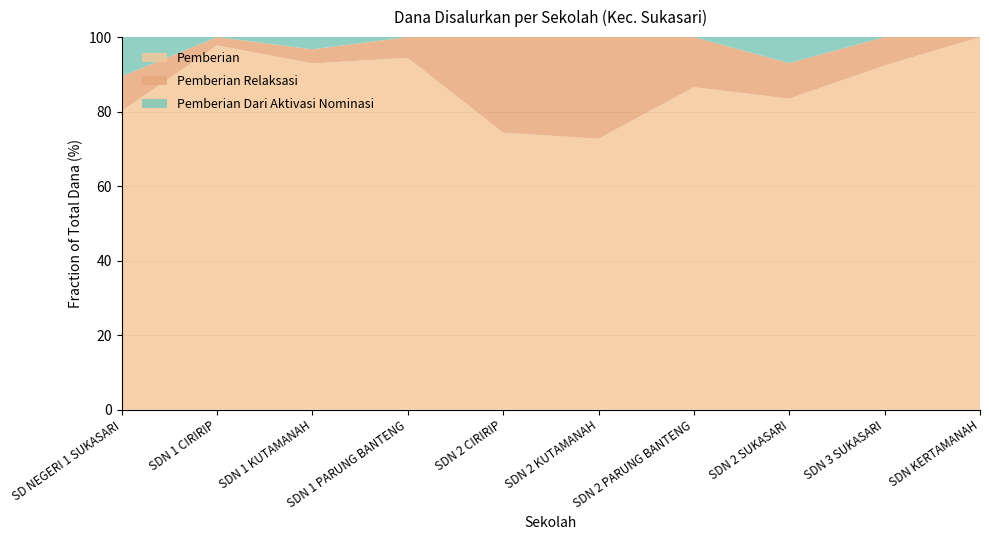

Reading left to right, extract all data points from this chart.

Pemberian: 44550000	29475000	38475000	41850000	31950000	7200000	53550000	43200000	43650000	34200000
Pemberian Dari Aktivasi Nominasi: 5850000	0	1350000	0	0	0	0	3600000	0	0
Pemberian Relaksasi: 5175000	675000	1575000	2475000	11025000	2700000	8325000	4950000	3600000	0